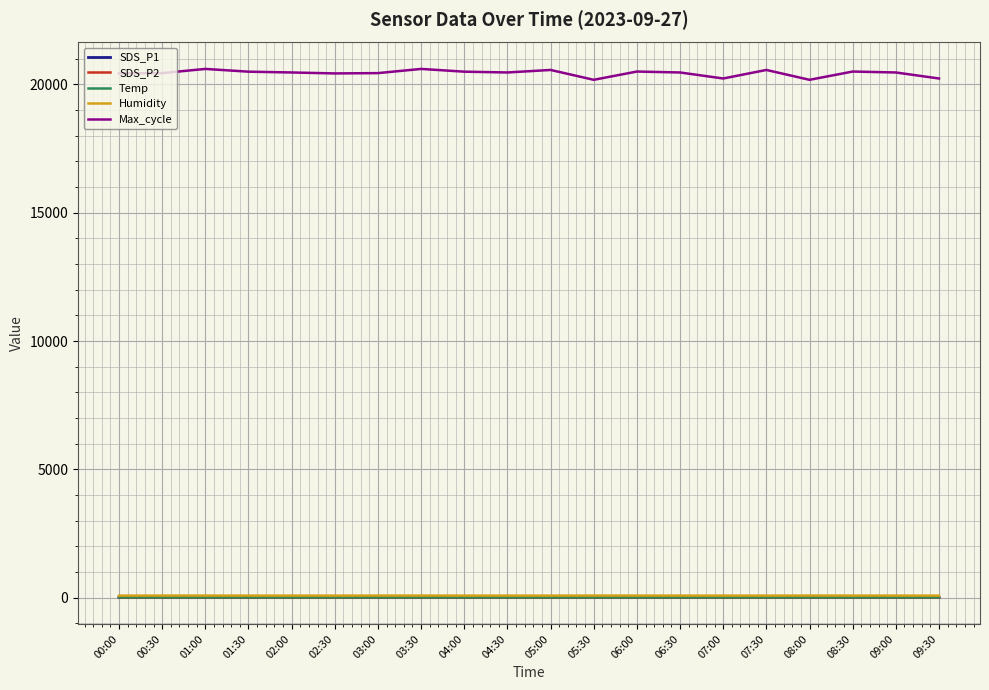

Is the value of Max_cycle at 09:30 greater than the value of Humidity at 09:30?

Yes